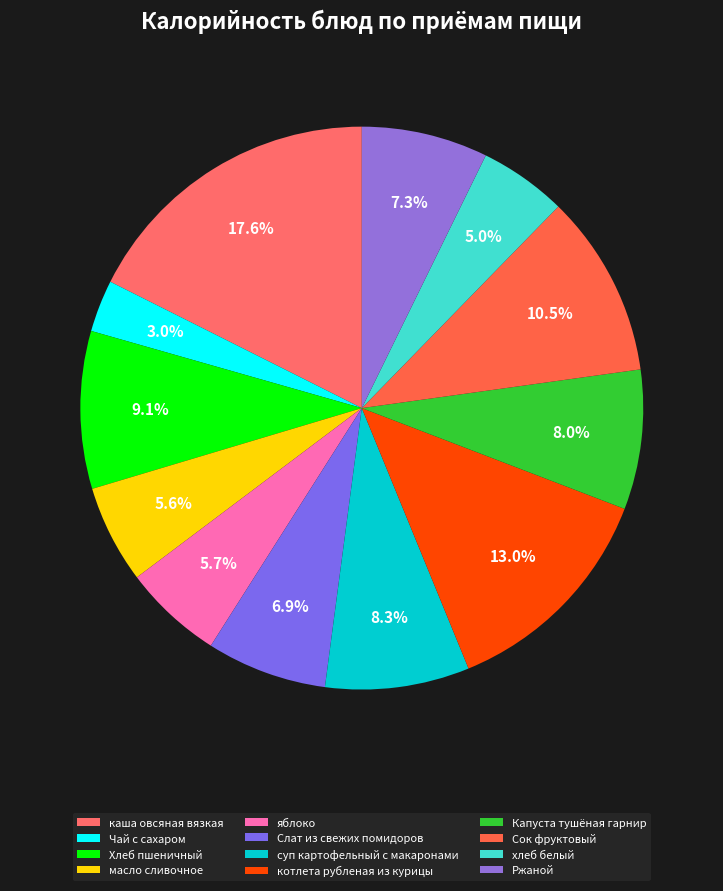

How many slices are in this pie chart?

12